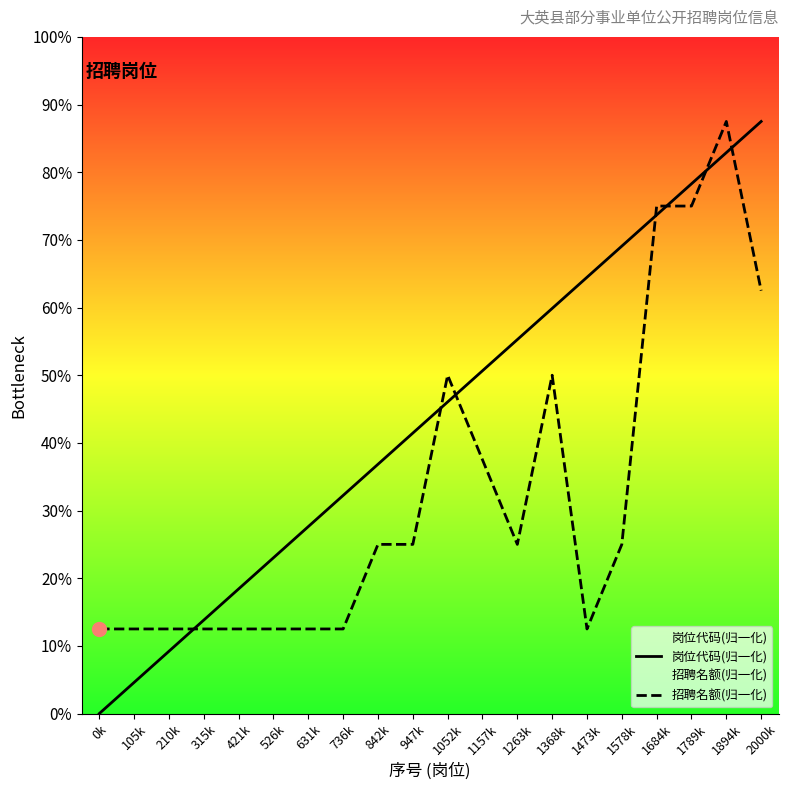

Is this an area chart (filled region under the line)?

No